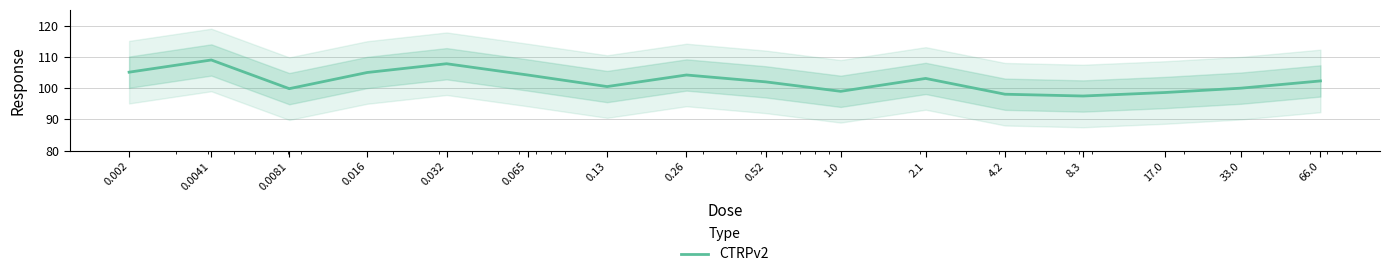

What is the difference between the values at 0.0081 and 0.016?

5.2